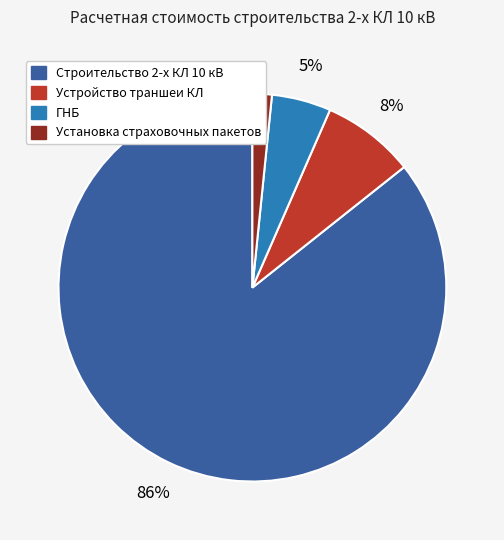

Does any single category account for the majority?

Yes